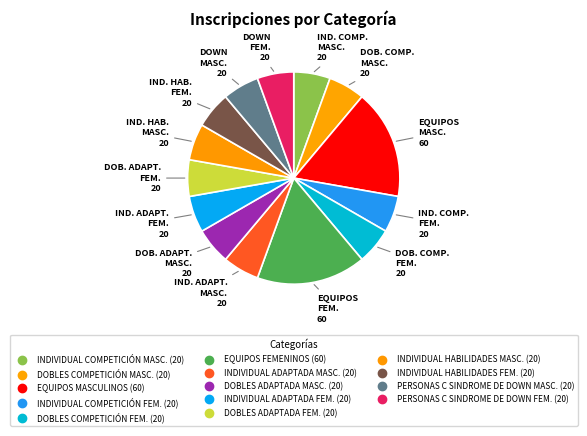

Count the number of slices in the pie.

14